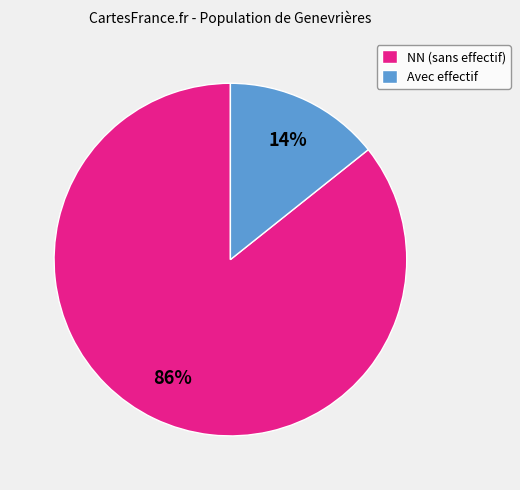

Does any single category account for the majority?

Yes